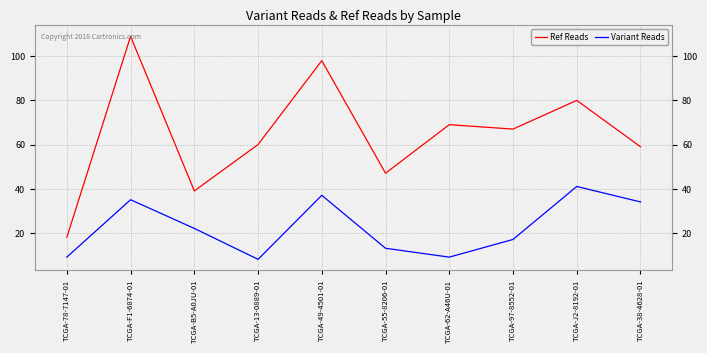

Is it true that Ref Reads equals 60 at TCGA-13-0889-01?

True